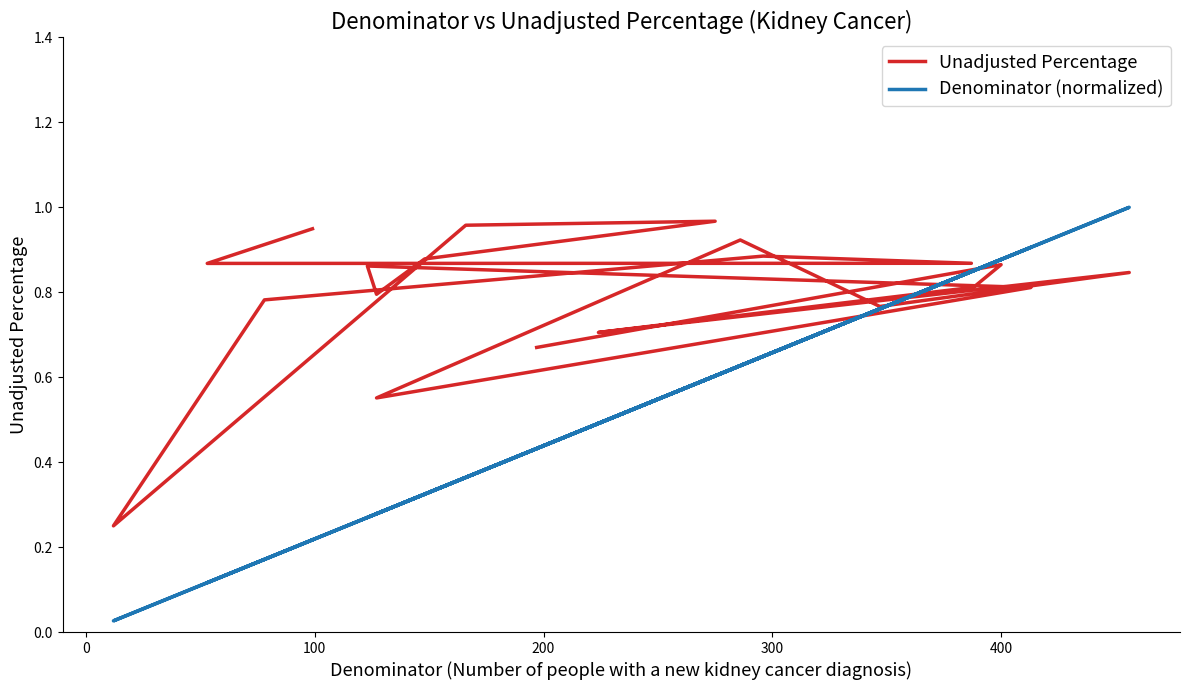

At how many categories does at least one series exceed 0?

20